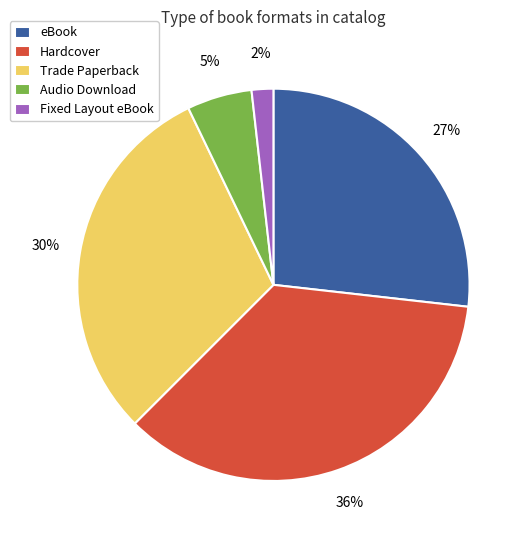

Which slice is the largest?

Hardcover